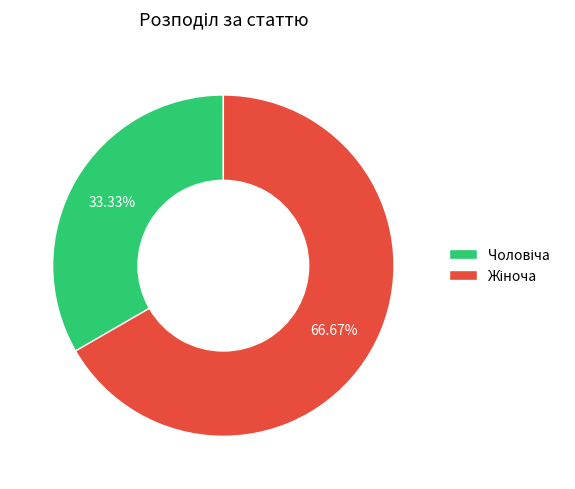

Does any single category account for the majority?

Yes